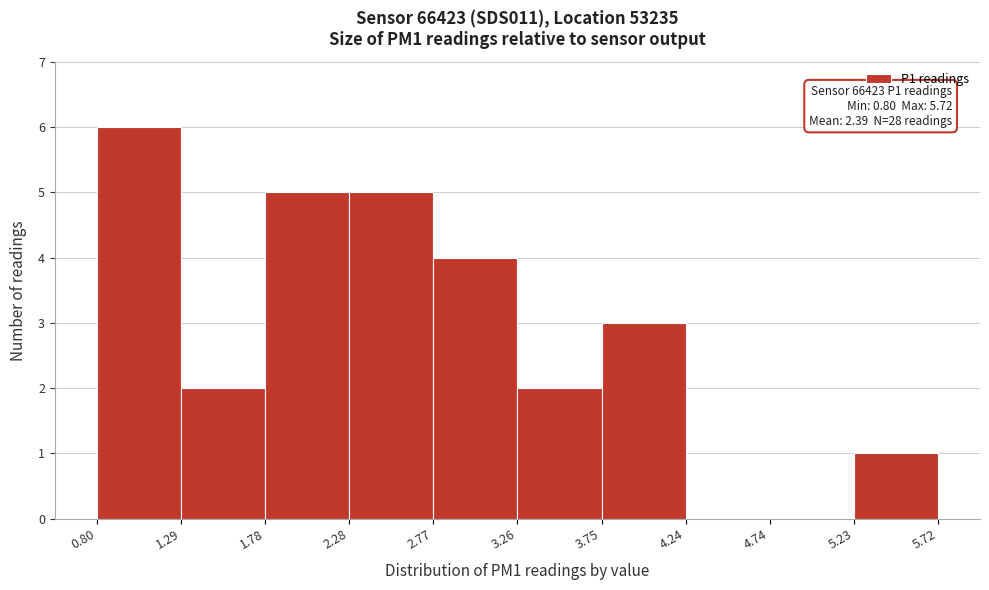

Over which range of the x-axis is the bar tallest?

0.80 to 1.29